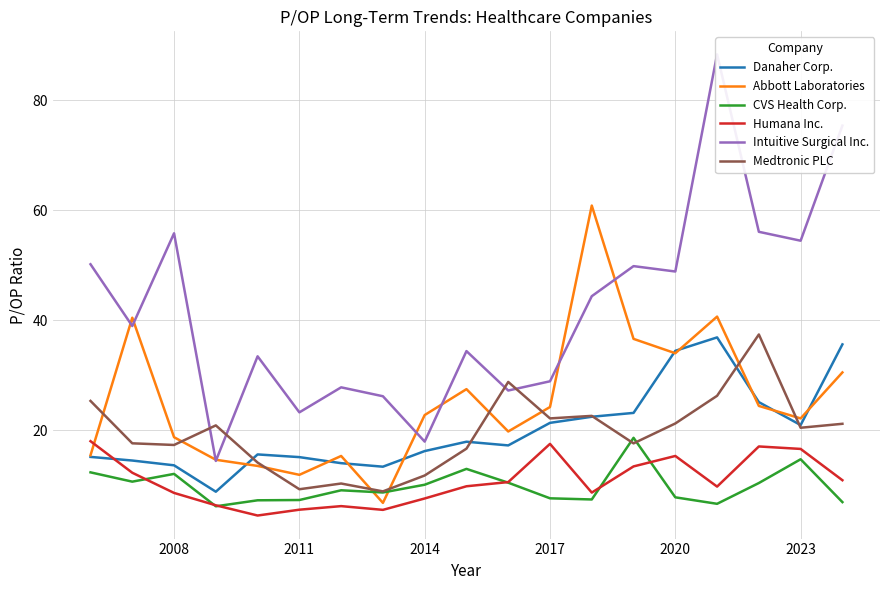

Which series ends up on top after the final intersection of Abbott Laboratories and CVS Health Corp.?

Abbott Laboratories